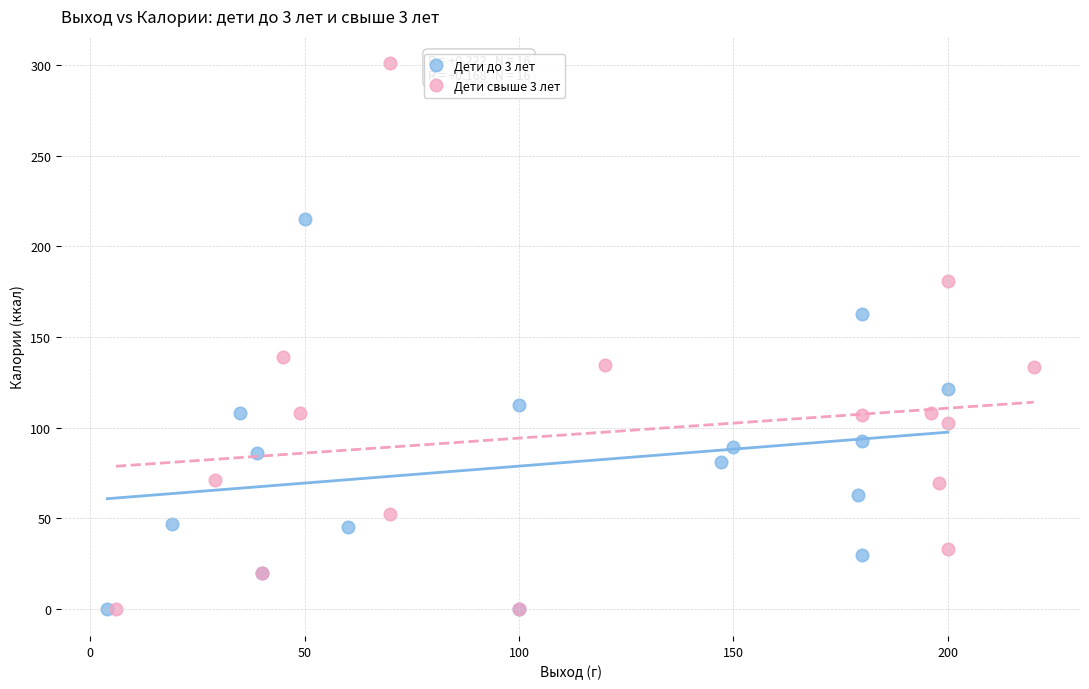

Which series contains the highest Y value?

Дети свыше 3 лет